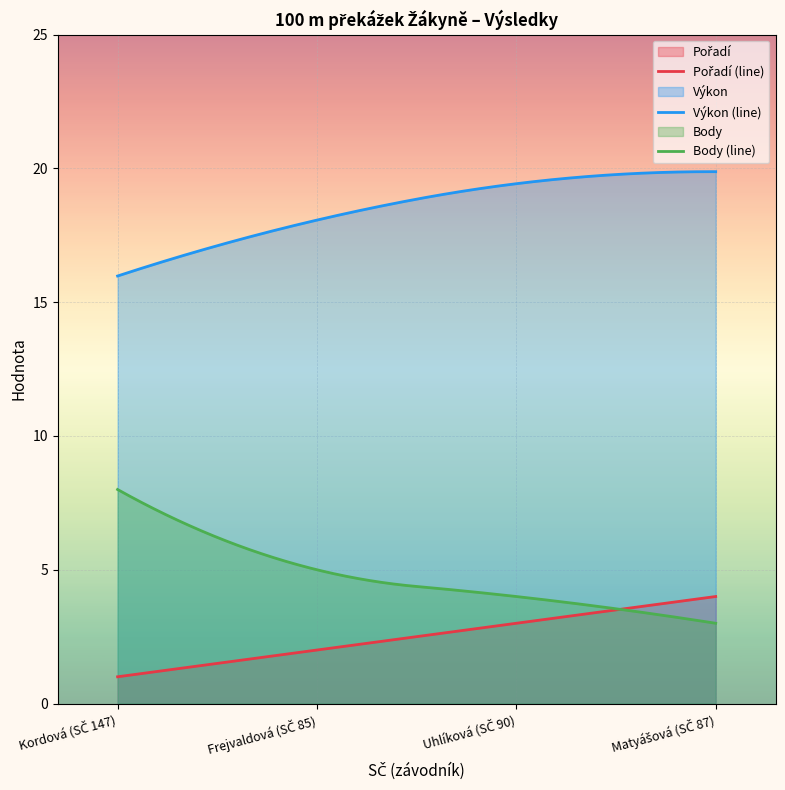

Which series has the largest range (max minus min)?

Body (line)